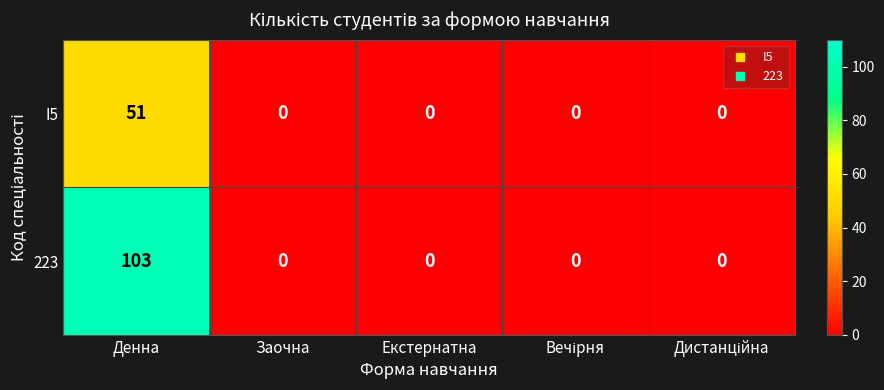

List the series in order of their overall mean, highest first.

223, I5